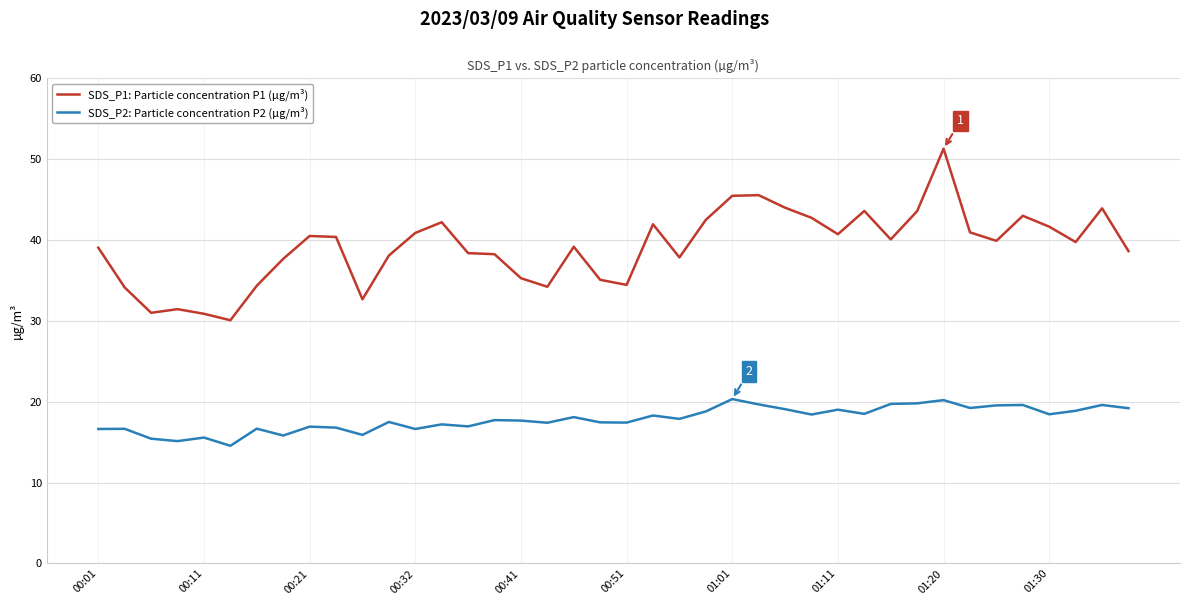

What is the difference between the maximum and minimum values in the SDS_P1: Particle concentration P1 (µg/m³) series?

21.2